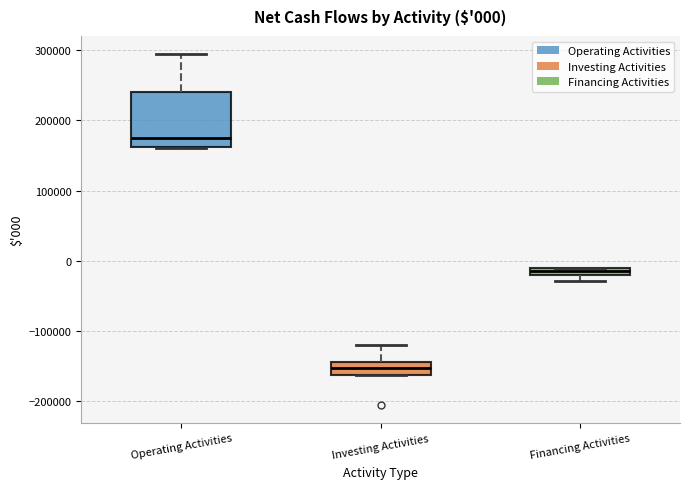

Which box's median line is the lowest?

Investing Activities